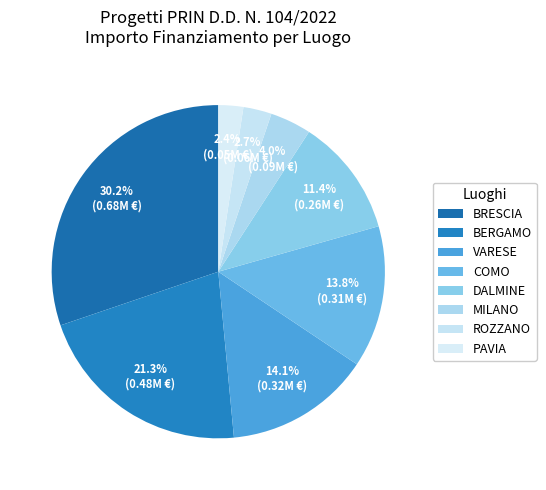

What portion of the pie excludes DALMINE?

88.6%